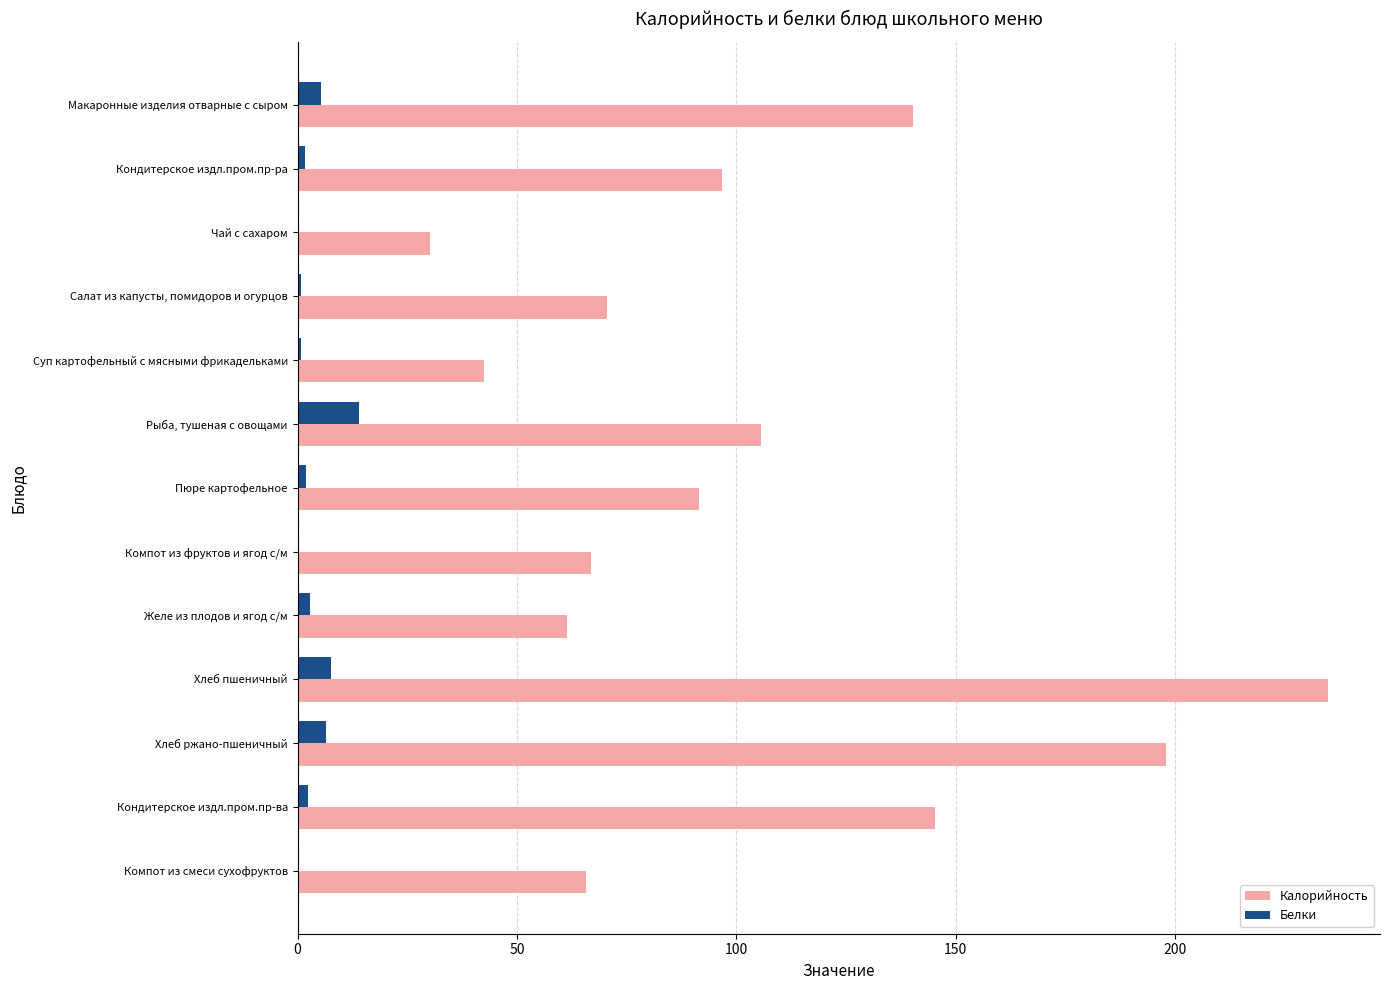

The value of Калорийность at Макаронные изделия отварные с сыром is 68.5. True or false?

False